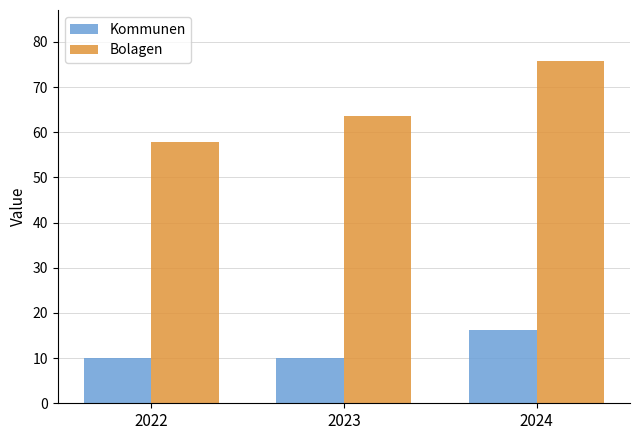

How many bars are there in each group?

2